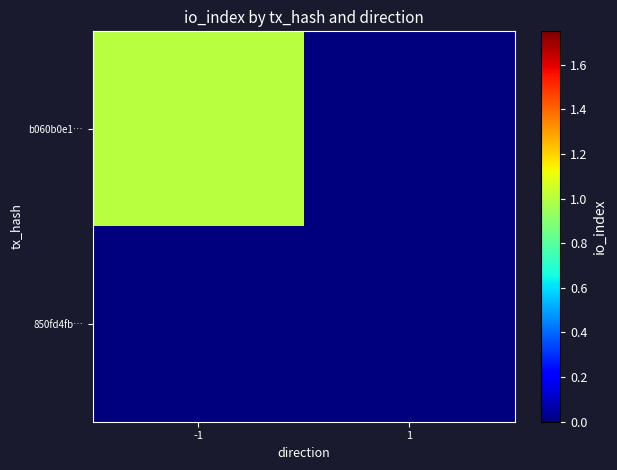

Reading left to right, extract all data points from this chart.

b060b0e1…: -1=1	1=0
850fd4fb…: -1=0	1=0